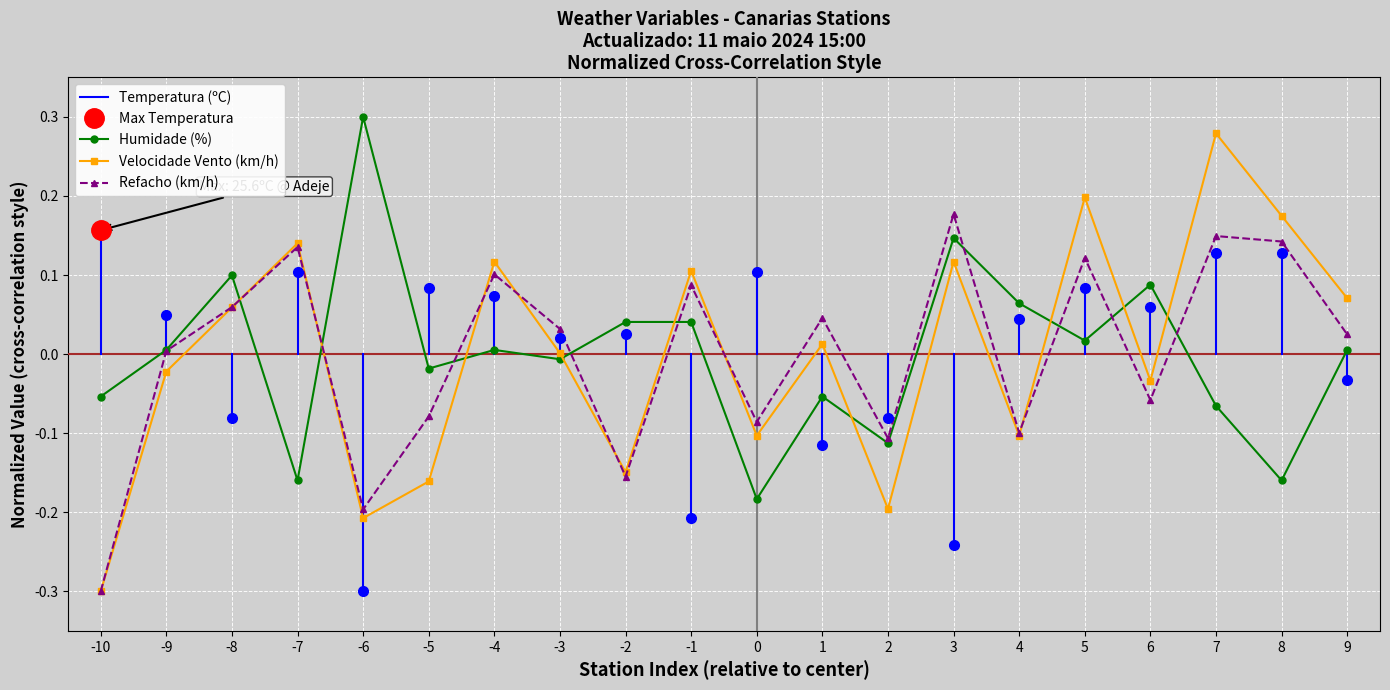

What is the minimum value for Velocidade Vento (km/h)?

-0.3